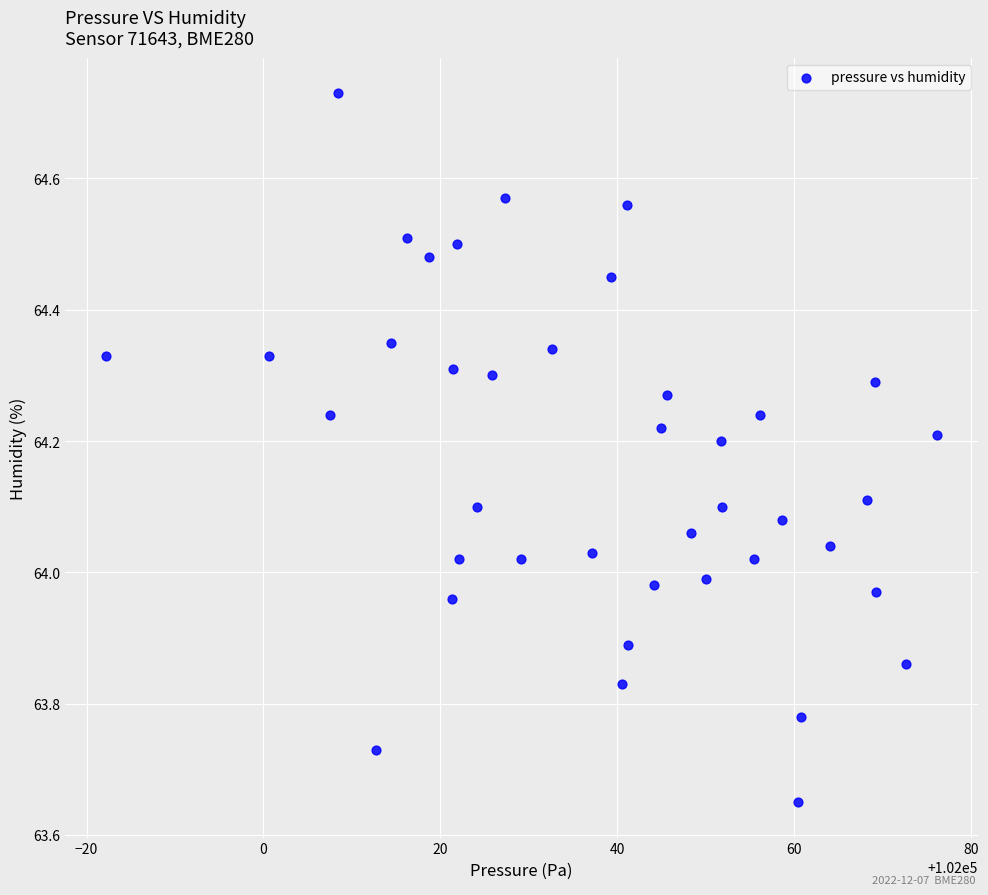

What is the range of X values (max minus min)?

93.9